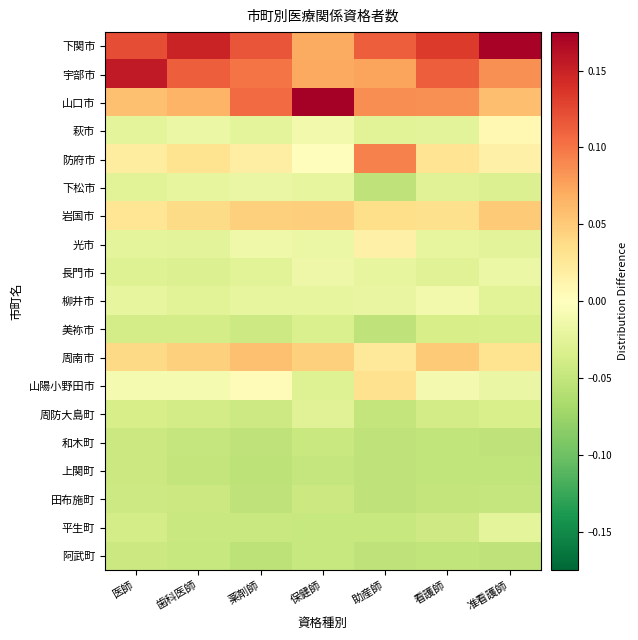

List the series in order of their peak value, lowest first.

阿武町, 上関町, 和木町, 田布施町, 美祢市, 周防大島町, 平生町, 下松市, 長門市, 柳井市, 萩市, 光市, 山陽小野田市, 岩国市, 周南市, 防府市, 宇部市, 下関市, 山口市